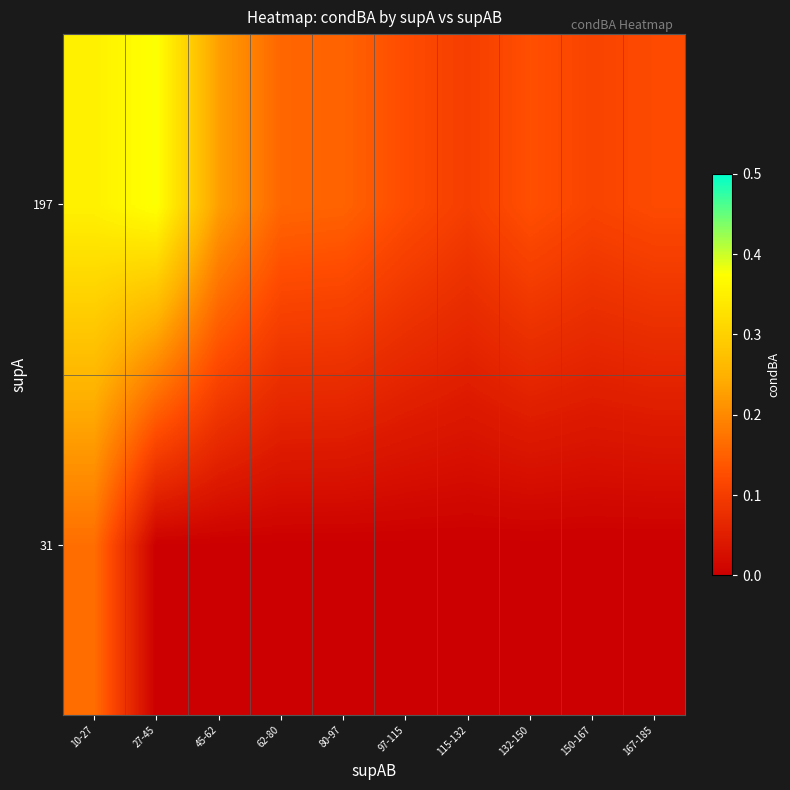

Count the number of data series in this chart.

2